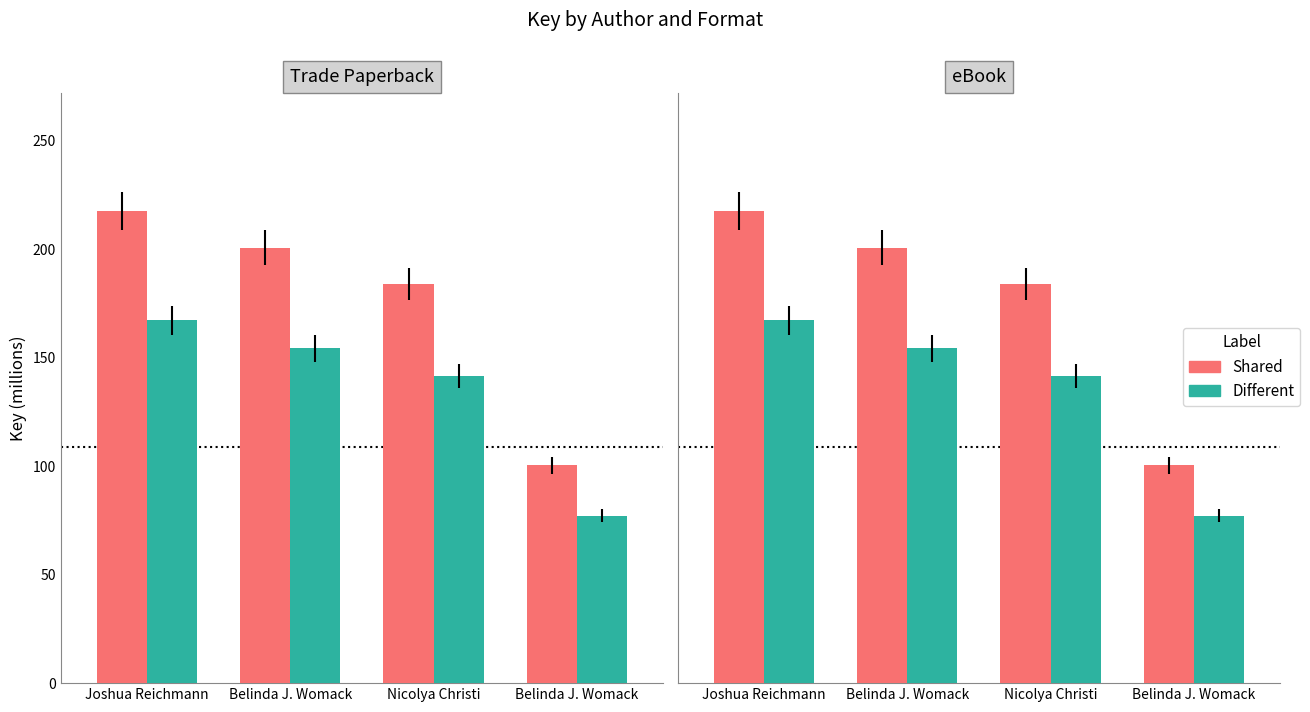

What is the value of the Different bar at the 2nd from the left?

154.3